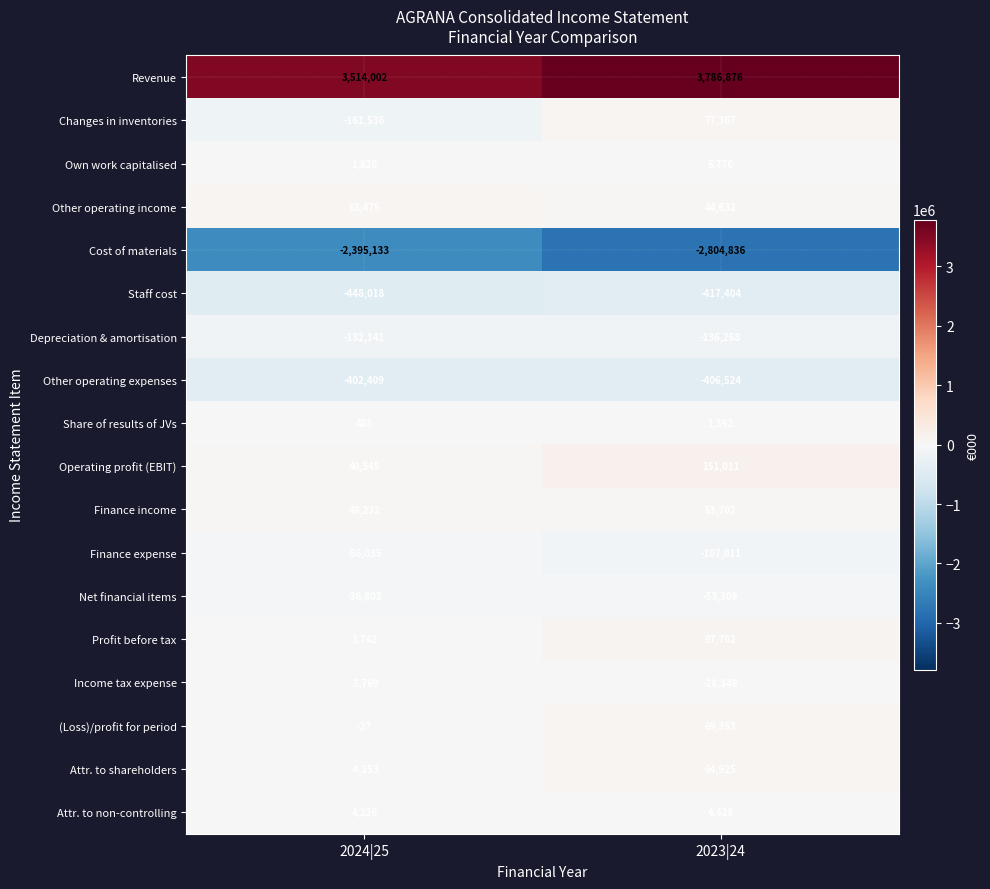

Rank the series at 2024|25 from highest to lowest value.

Revenue, Other operating income, Finance income, Operating profit (EBIT), Attr. to non-controlling, Profit before tax, Own work capitalised, Share of results of JVs, (Loss)/profit for period, Income tax expense, Attr. to shareholders, Net financial items, Finance expense, Depreciation & amortisation, Changes in inventories, Other operating expenses, Staff cost, Cost of materials